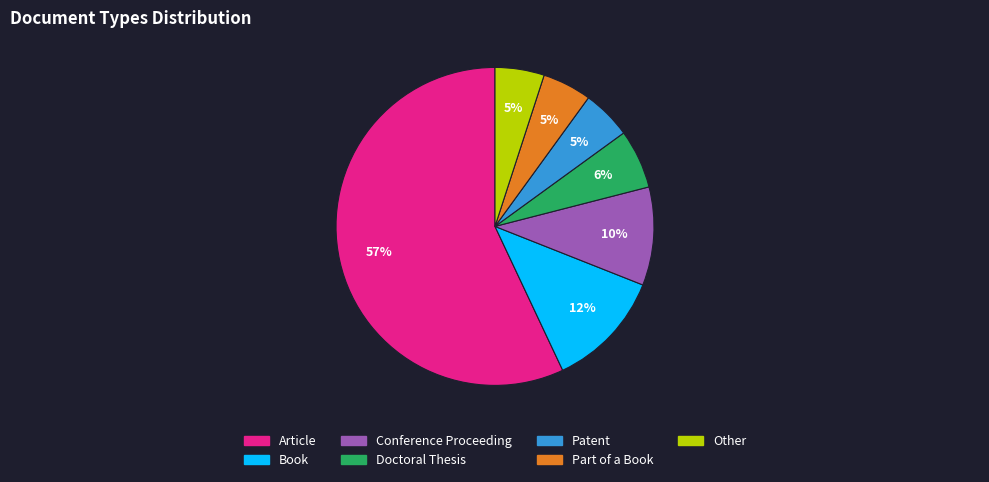

Is it true that Book is 22% of the pie?

False